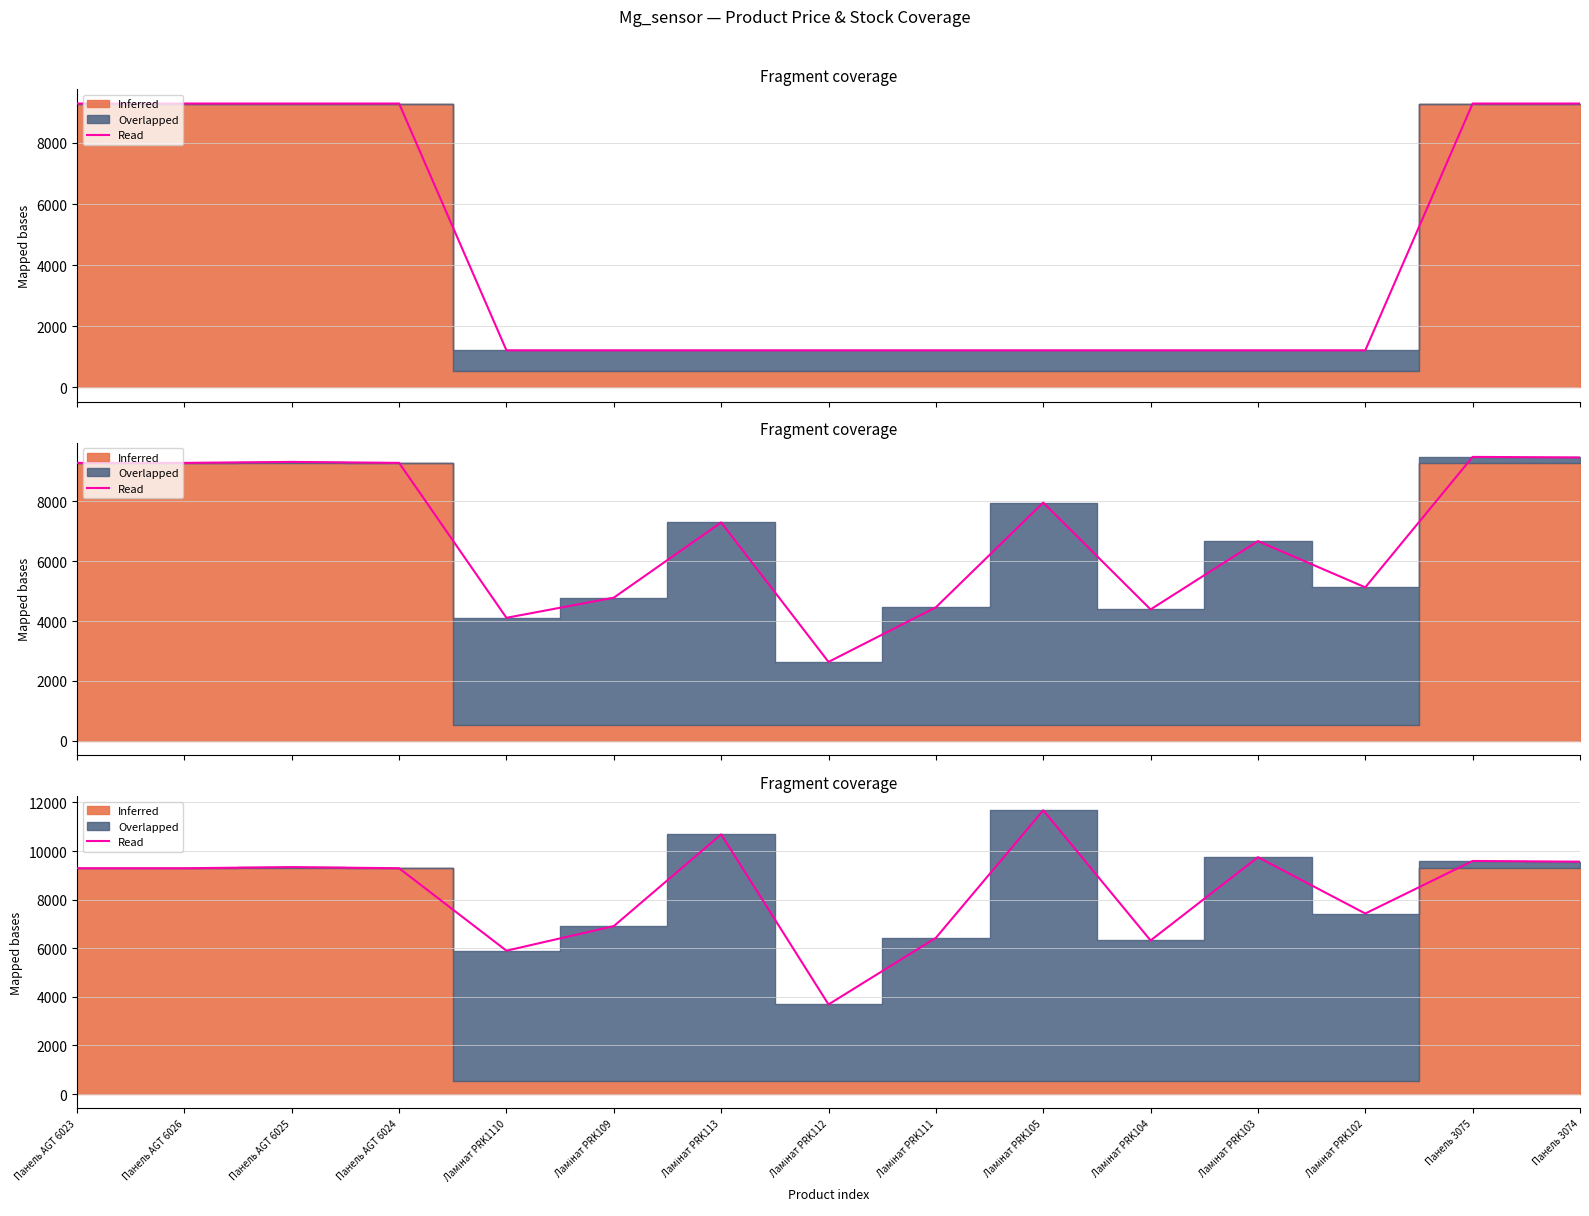

What is the value of the 8th point from the left?

3687.9